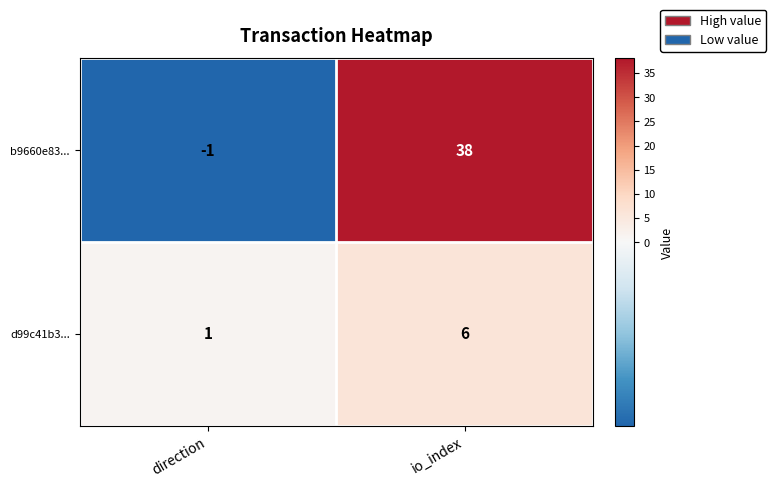

What is the total value across all series at io_index?

44